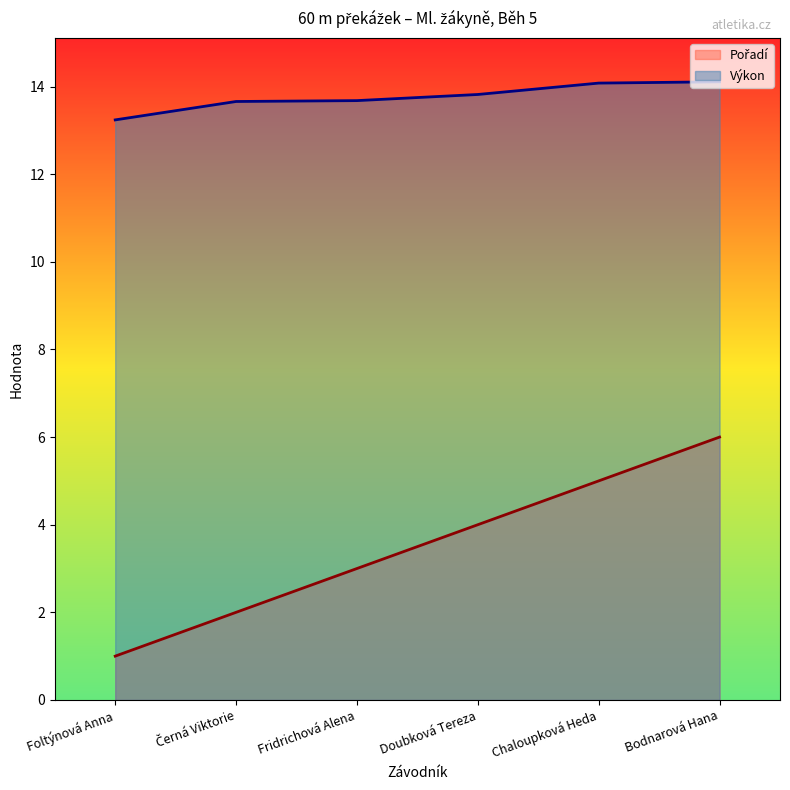

What is the difference between the Výkon values at Bodnarová Hana and Černá Viktorie?

0.4